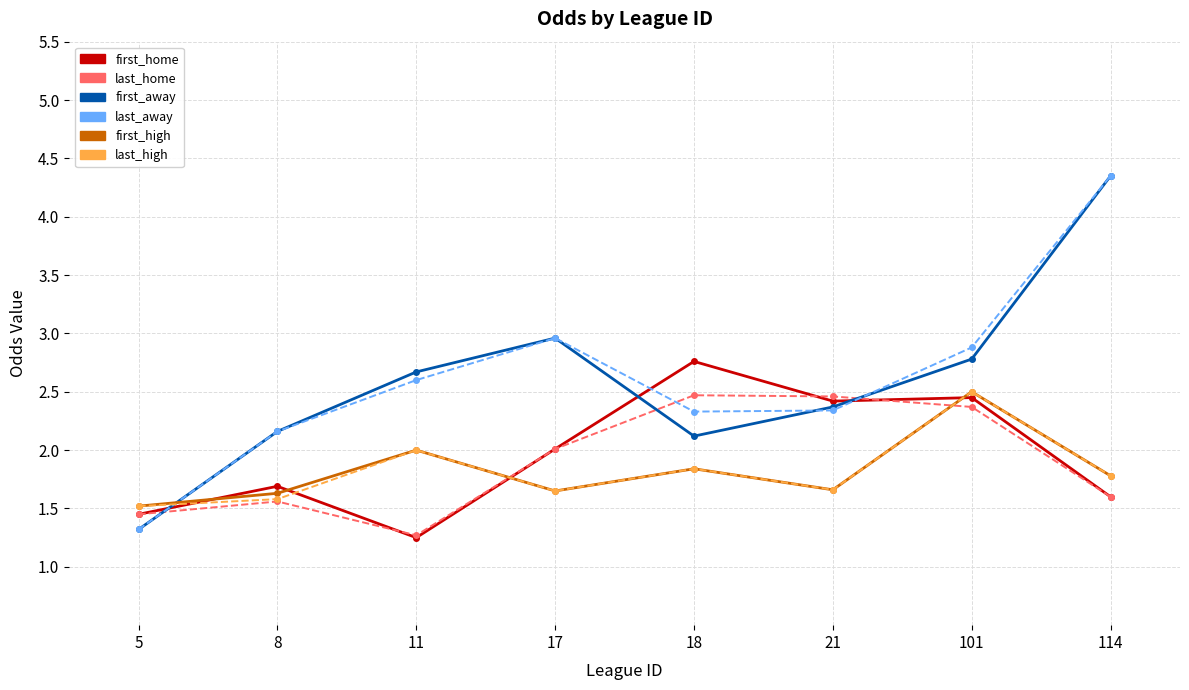

What is the value of the last_home point at the 3rd from the left?

1.3